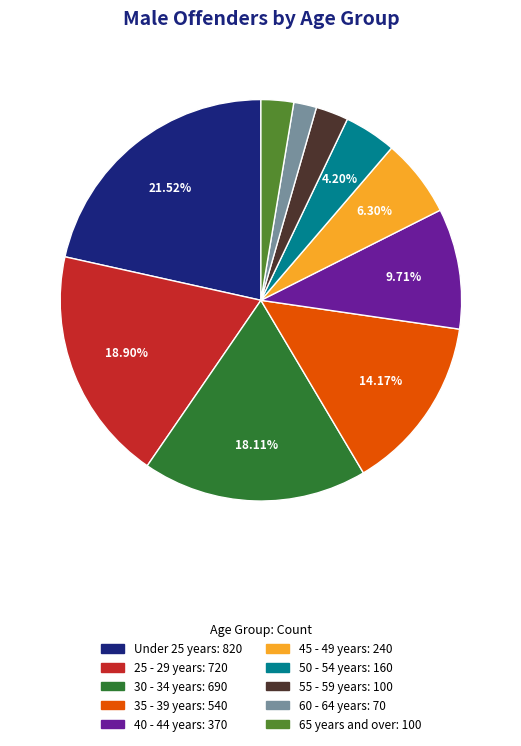

Is it true that 35 - 39 years is 4% of the pie?

False